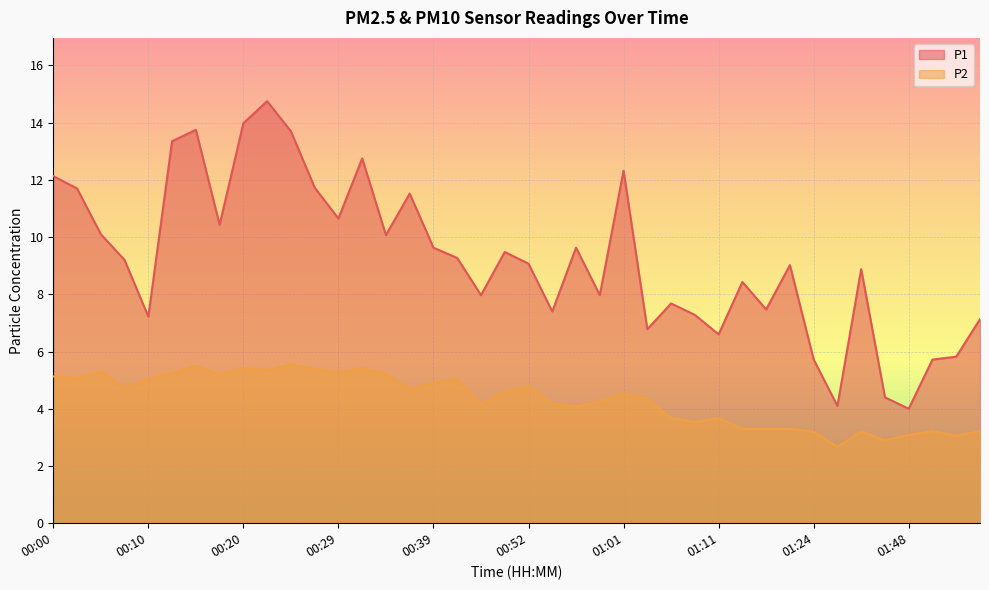

The value of P2 at 01:50 is 3.2. True or false?

True